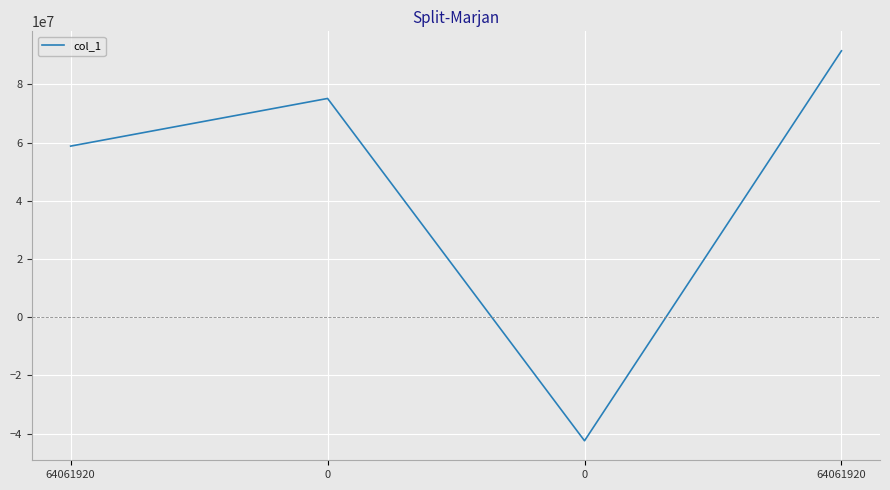

How many categories are shown in the chart?

4